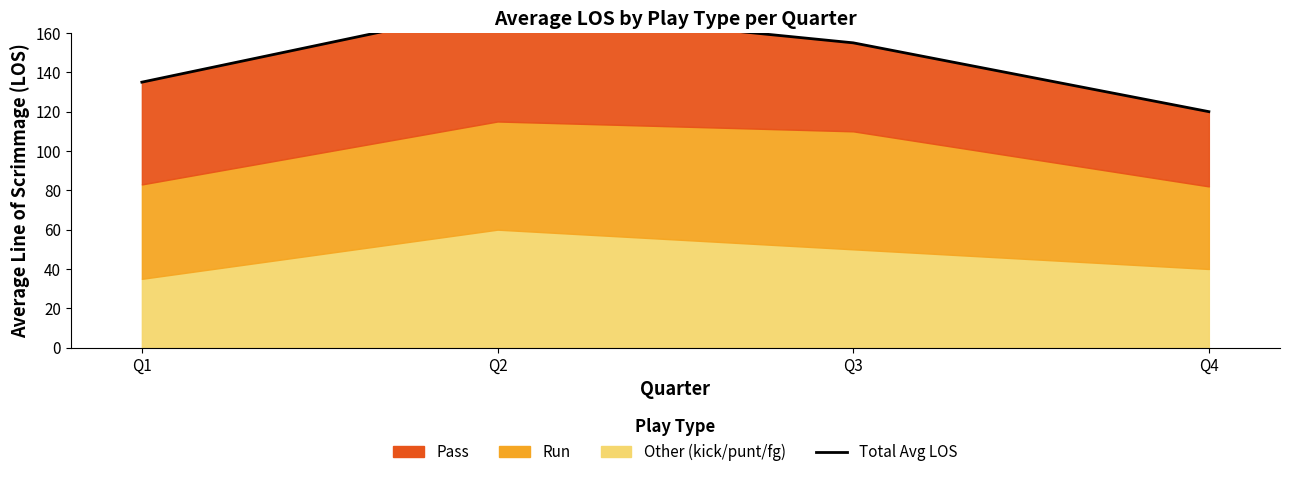

True or false: the data has more than 0 interior local peaks.

True